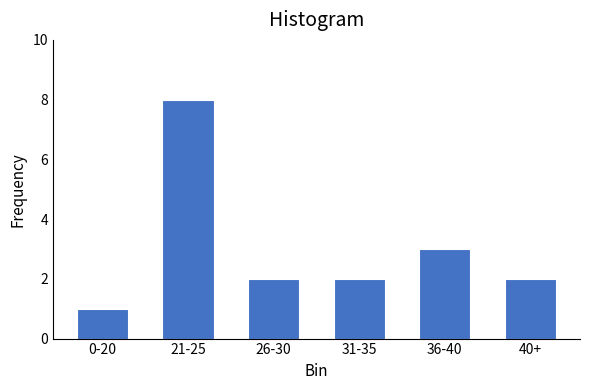

Reading left to right, what are all the values shown in this chart?

1	8	2	2	3	2